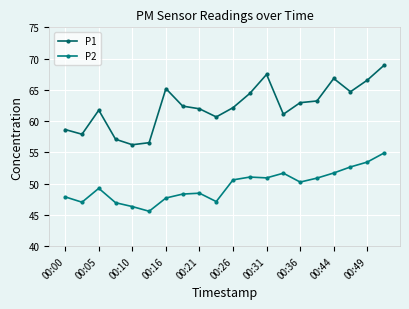

How many data points in P2 are above 50?

10